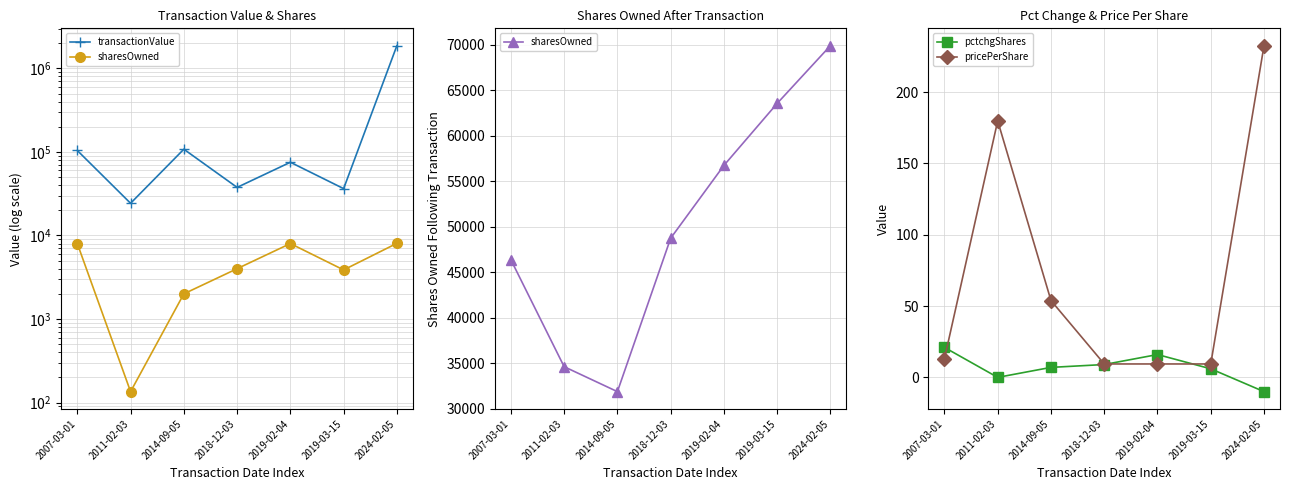

How many negative values does the pctchgShares series have?

1